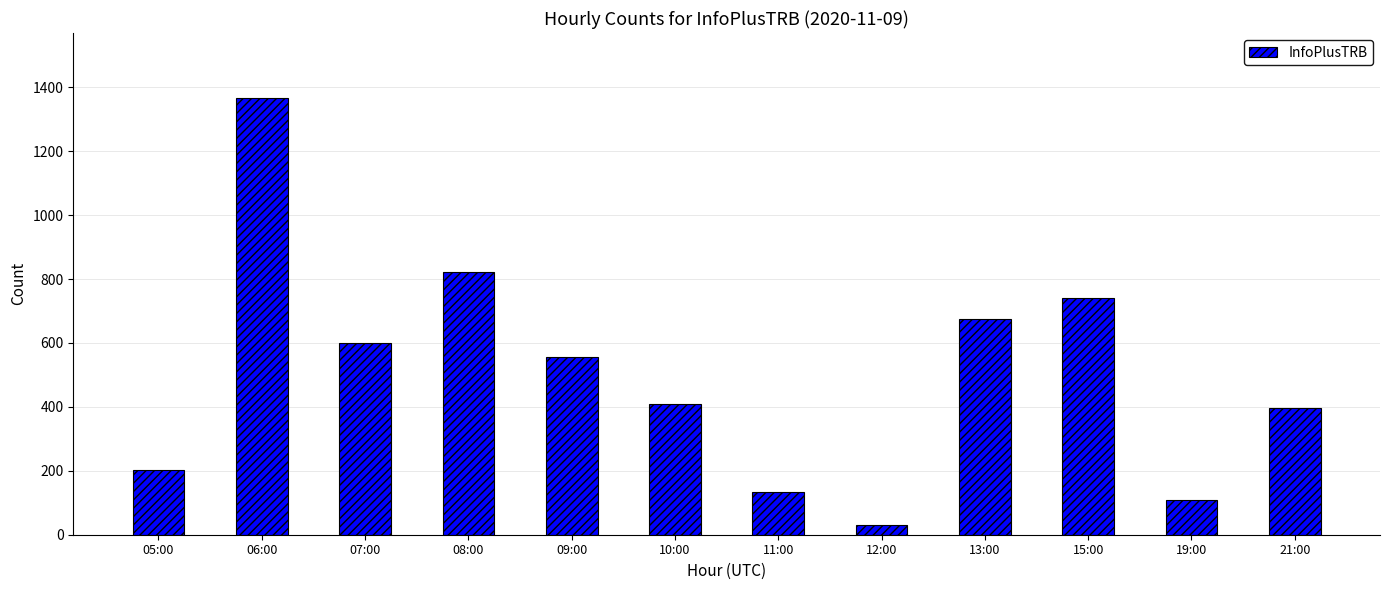

What is the approximate value at 05:00?

202